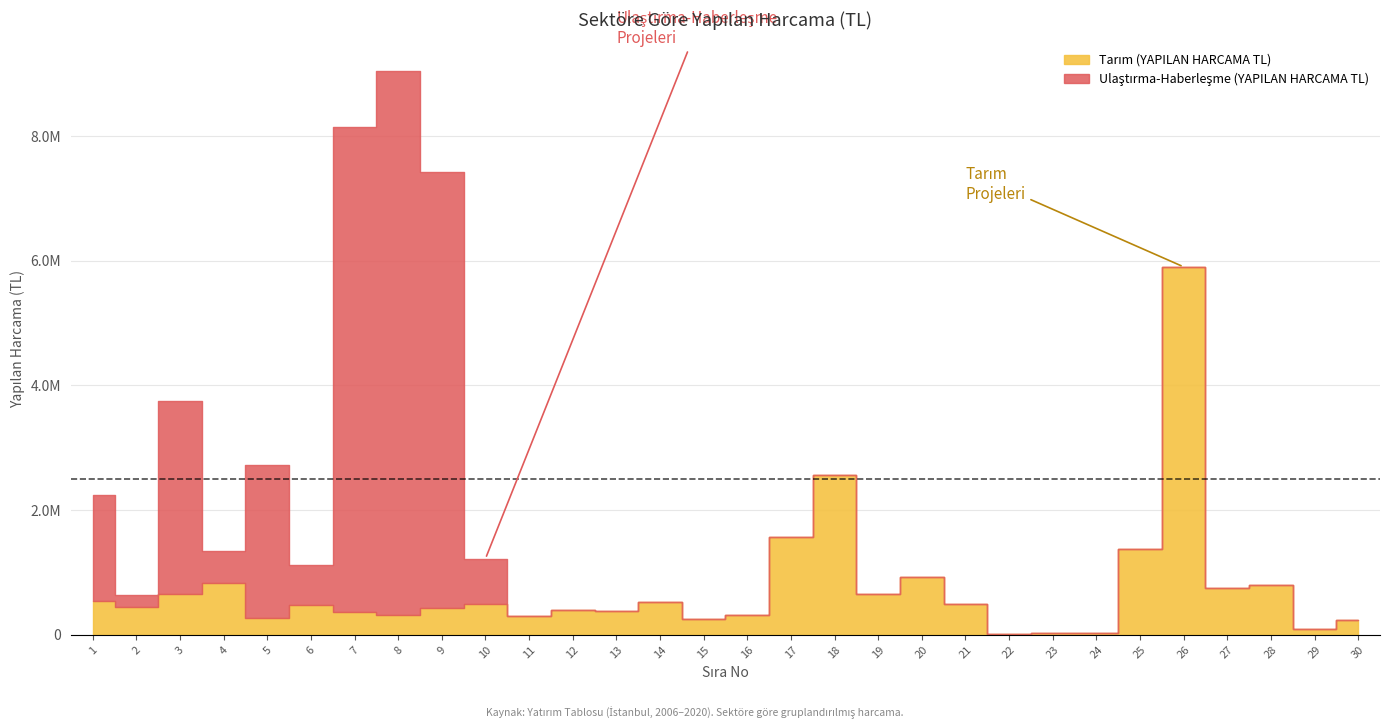

How many lines are shown in the chart?

2